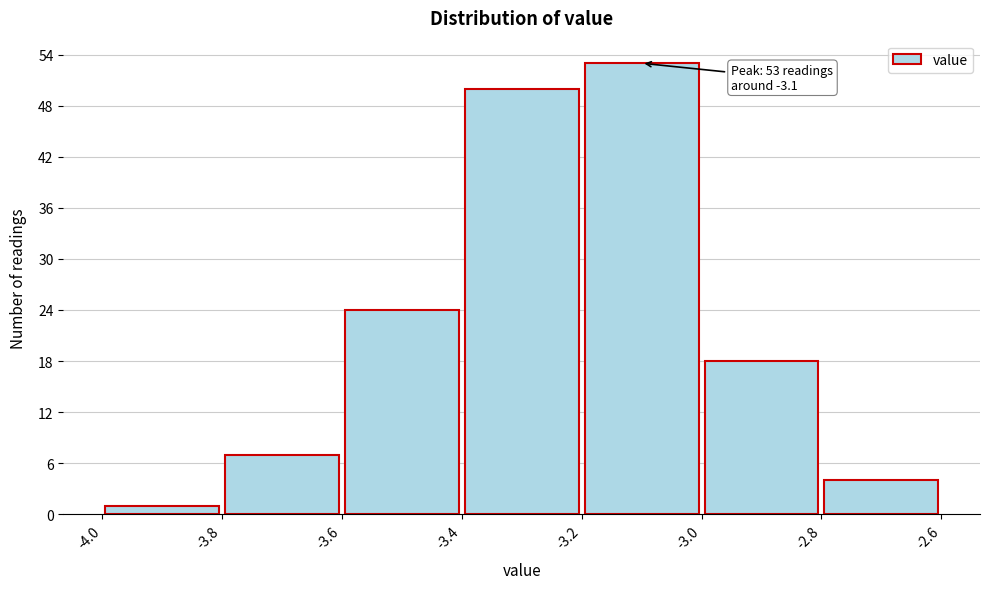

Which range on the x-axis has the tallest bar?

-3.2 to -3.0